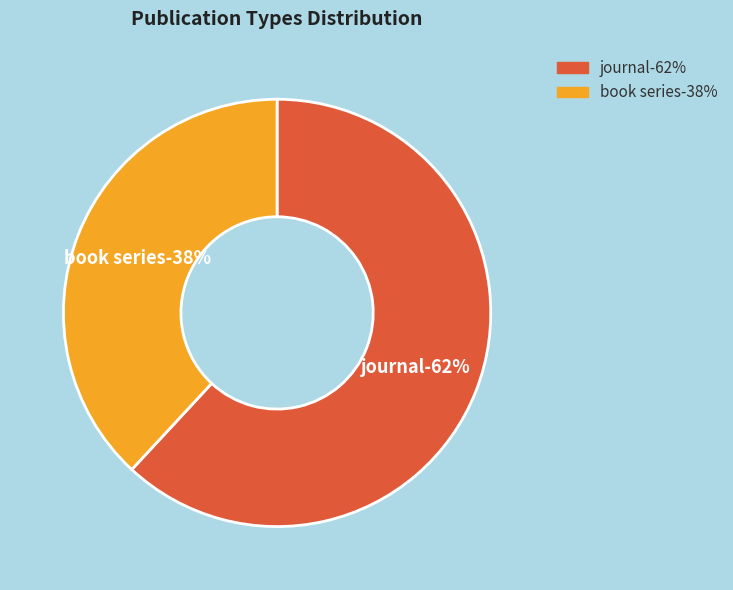

Do book series and journal together represent more than half of the pie?

Yes